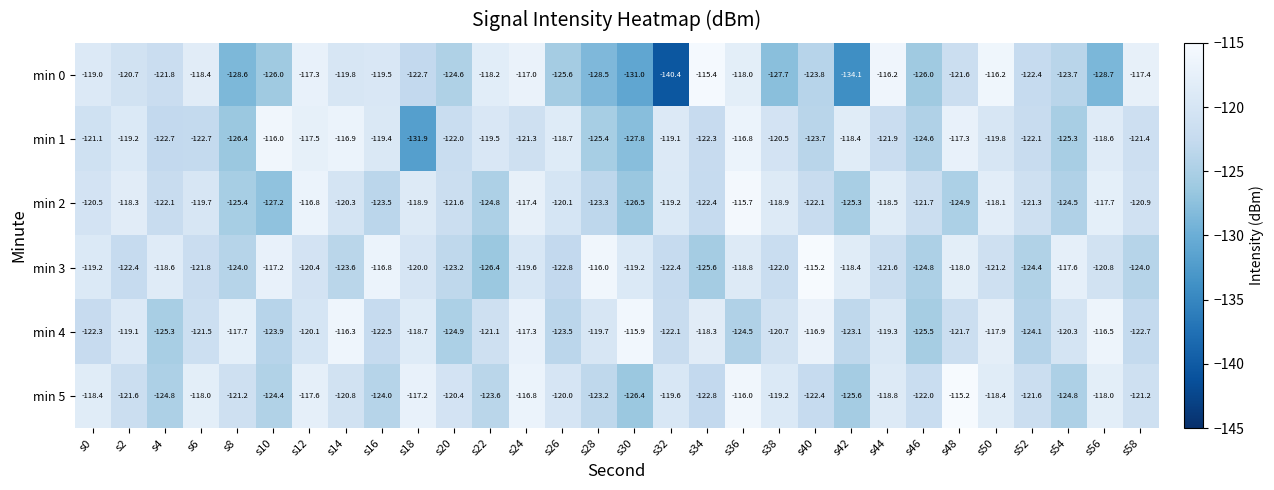

Where is min 0 nearest to the value -127?

s38